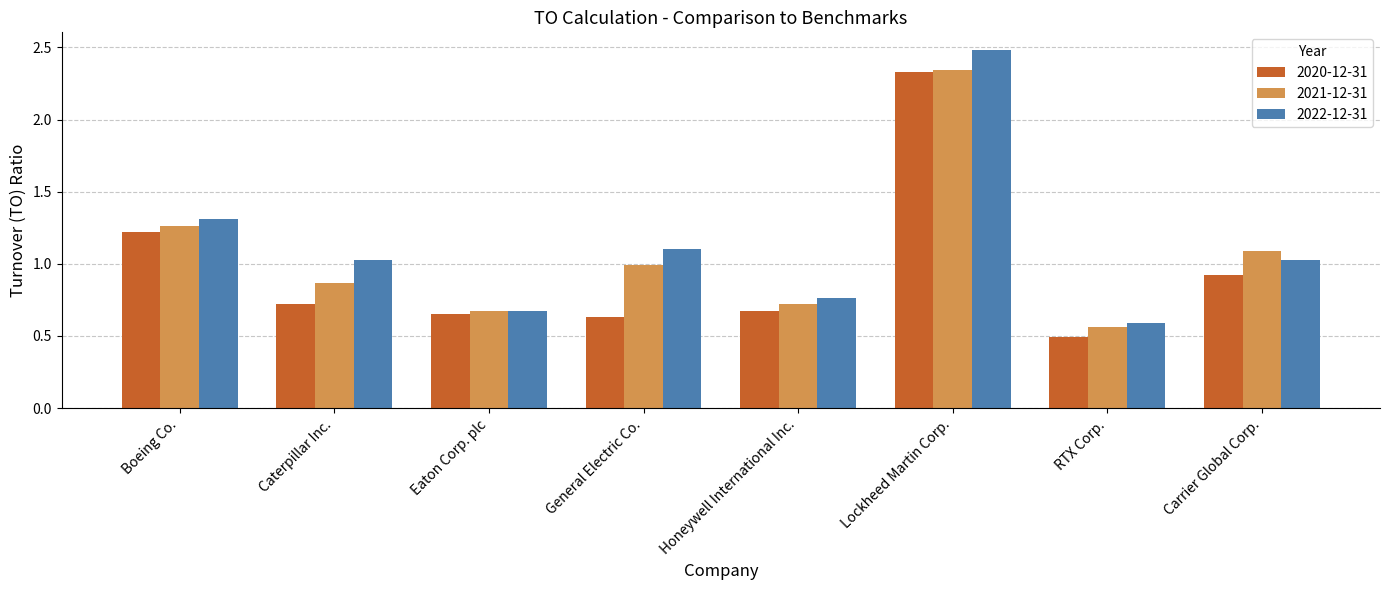

What position from the right is Honeywell International Inc.?

4